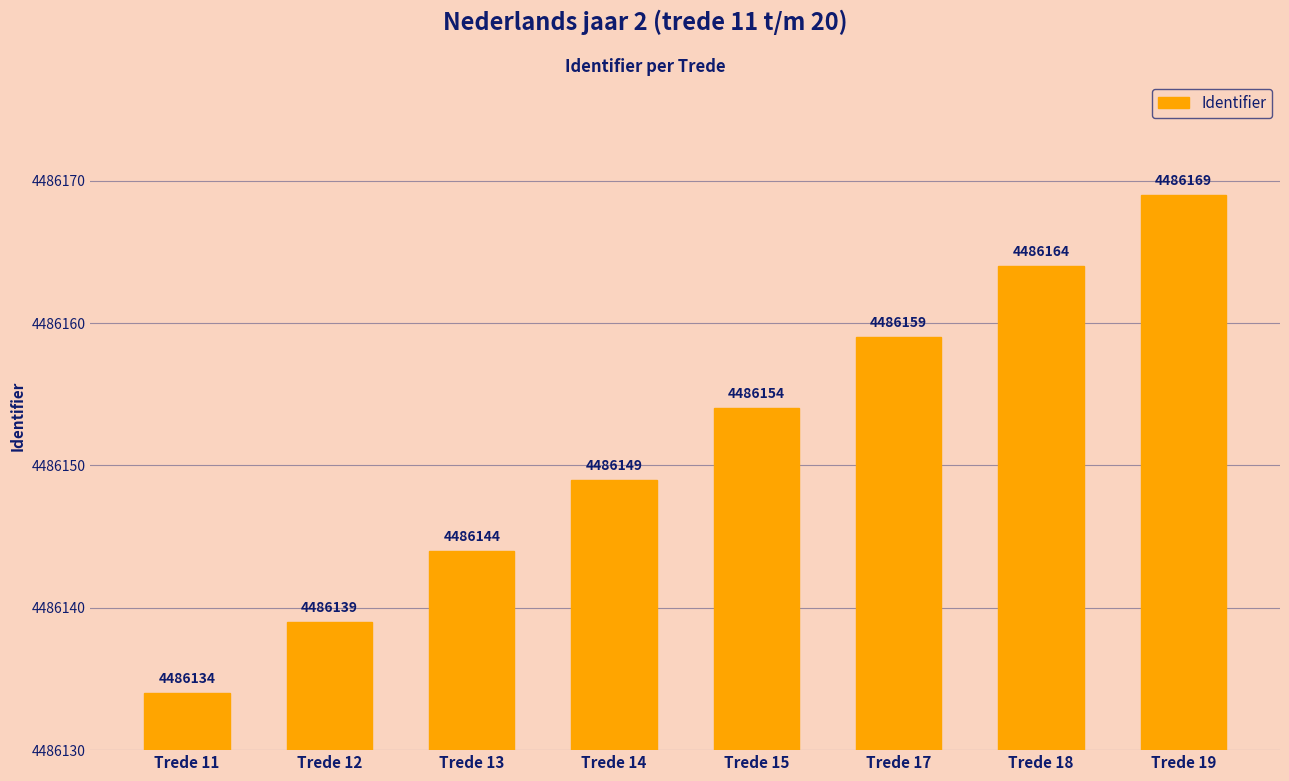

What is the value of the 3rd bar from the left?

4486144